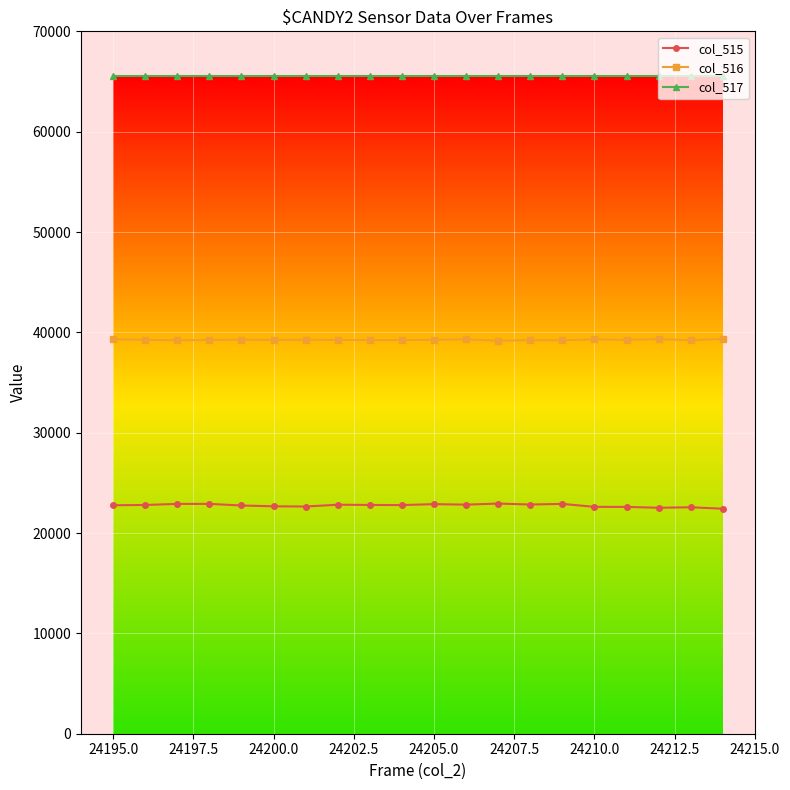

At how many categories does at least one series exceed 62726?

20